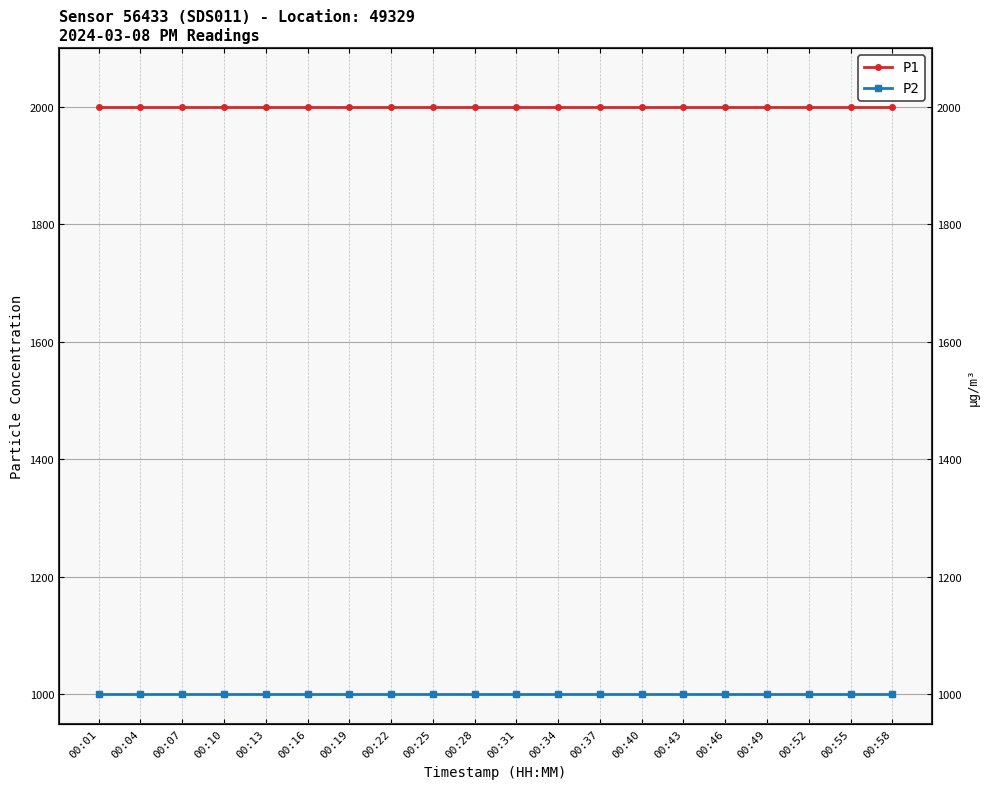

List the series in order of their overall mean, highest first.

P1, P2